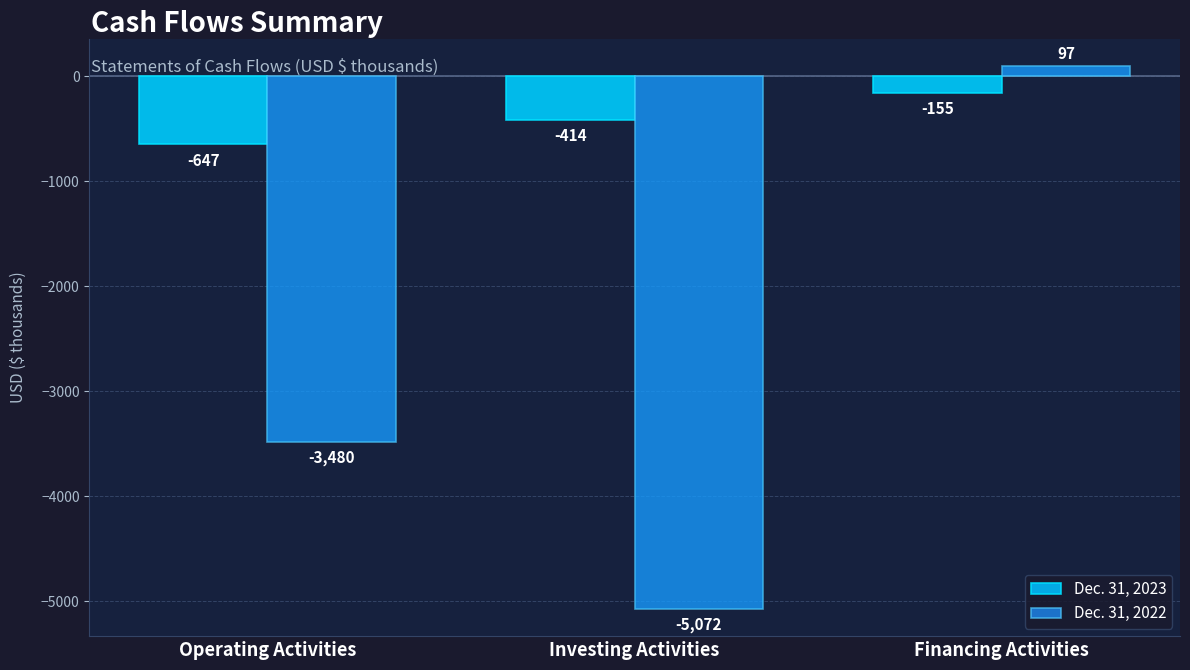

Rank the series by their average value, from lowest to highest.

Dec. 31, 2022, Dec. 31, 2023